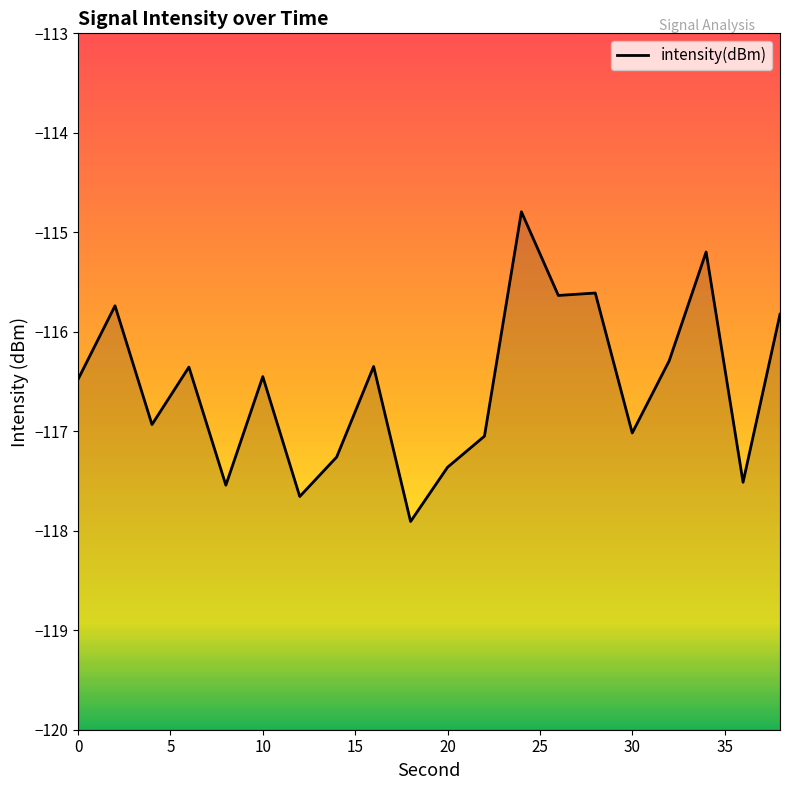

What is the minimum value shown in the chart?

-117.9